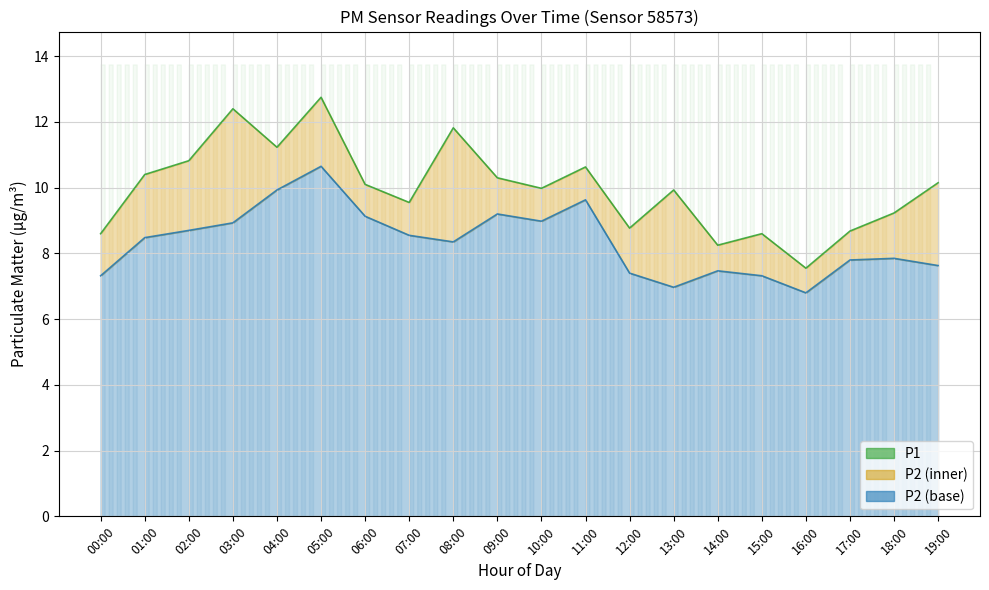

Between 07:00 and 18:00, which series saw the biggest shift?

P2 line